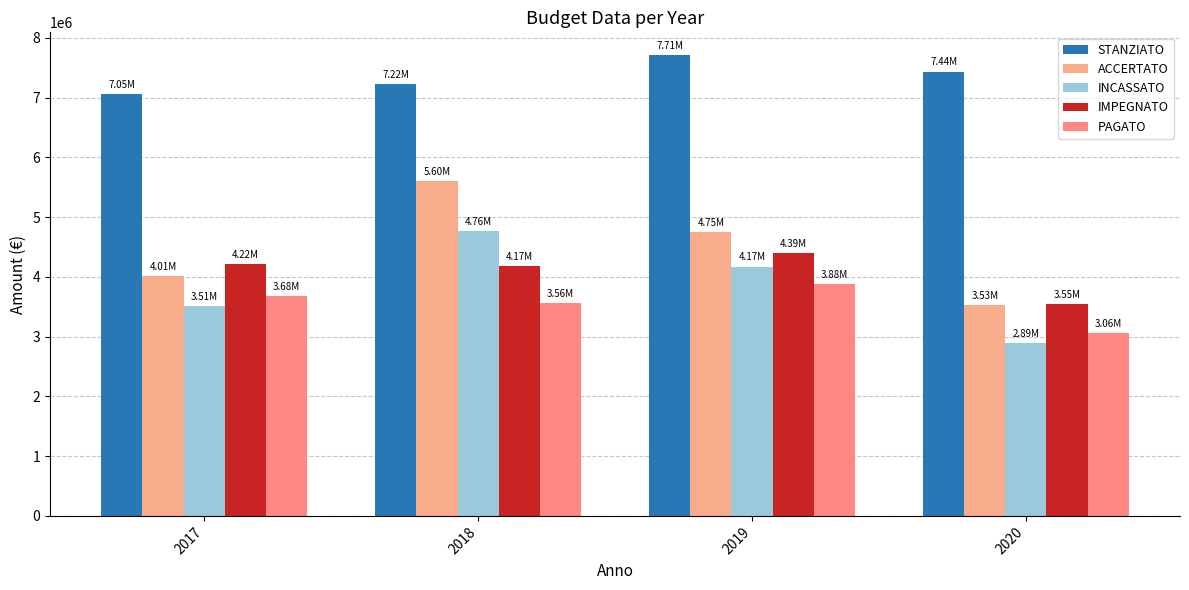

How many values in the IMPEGNATO series are below 4217946?

2